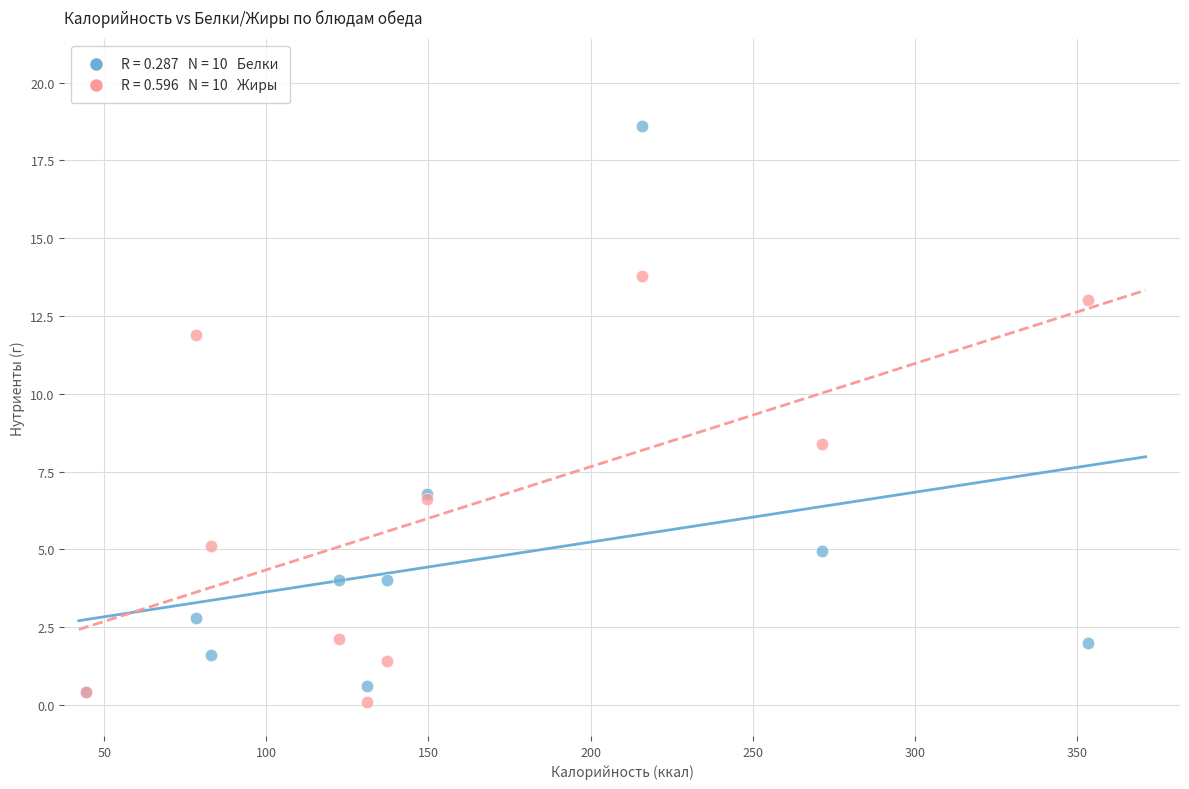

Across all series, what Y value is closest to 9?

8.4